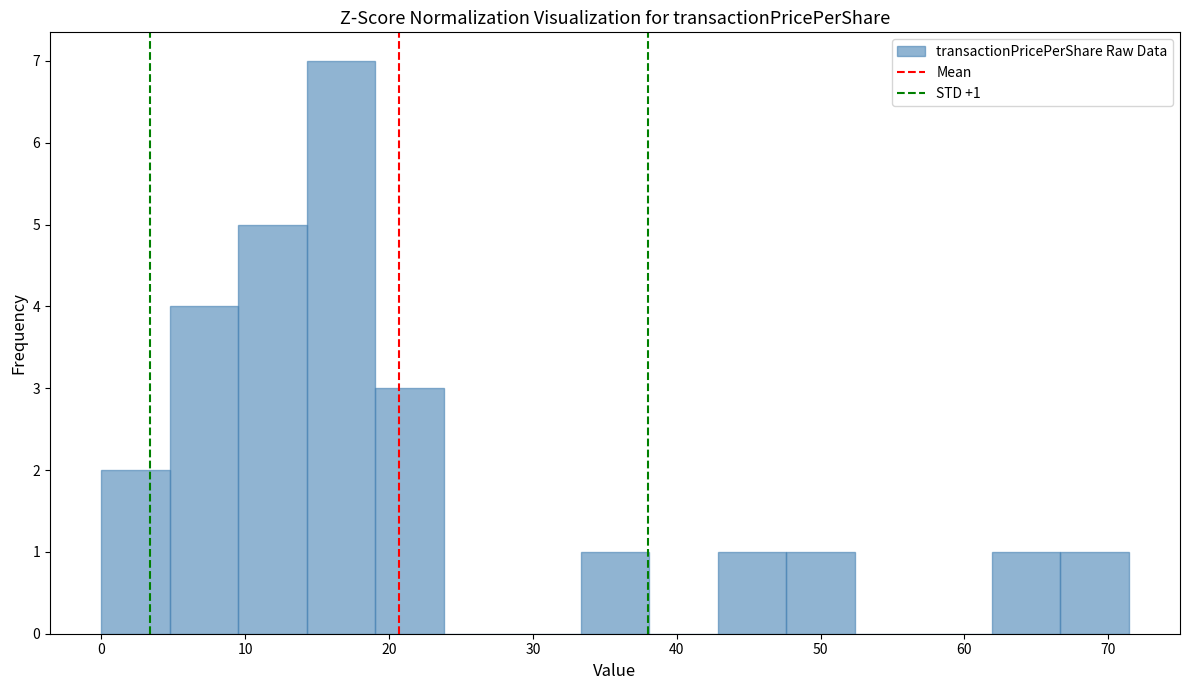

Over which range of the x-axis is the bar tallest?

14 to 19